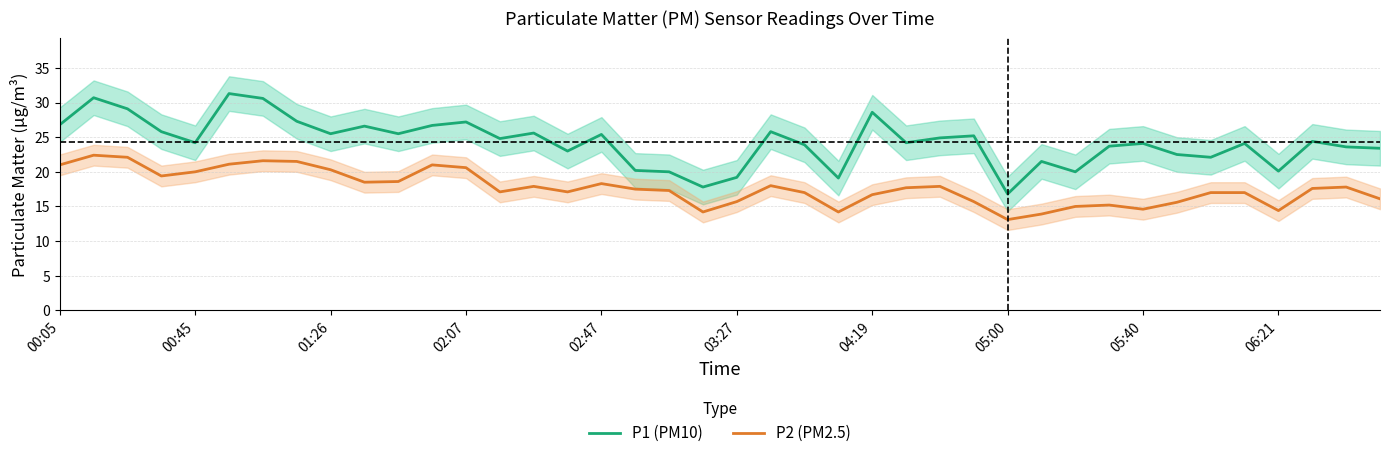

The P2 (PM2.5) series shows 14.6 at 05:40. True or false?

True